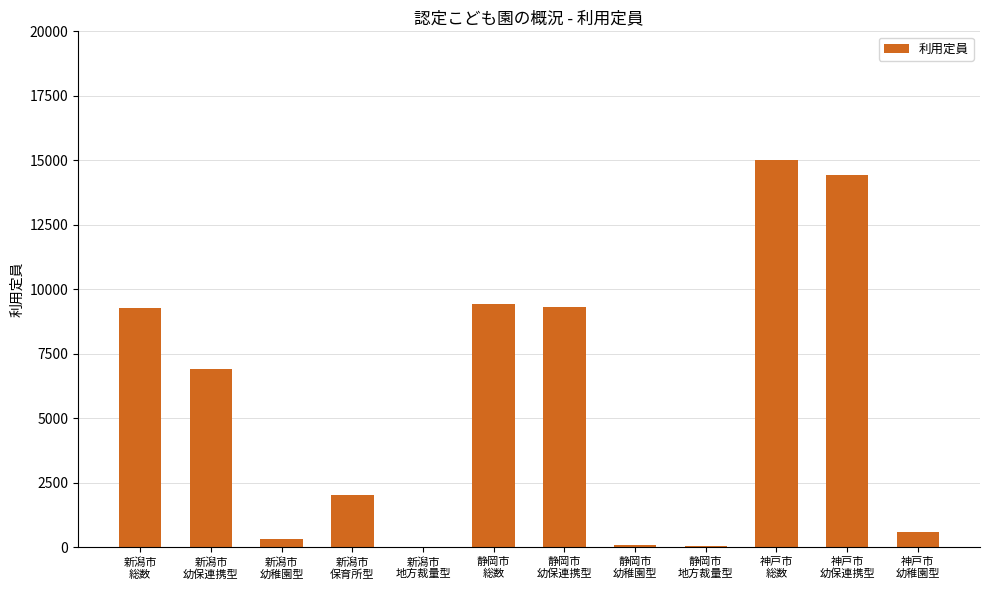

What is the sum of all values?

67458